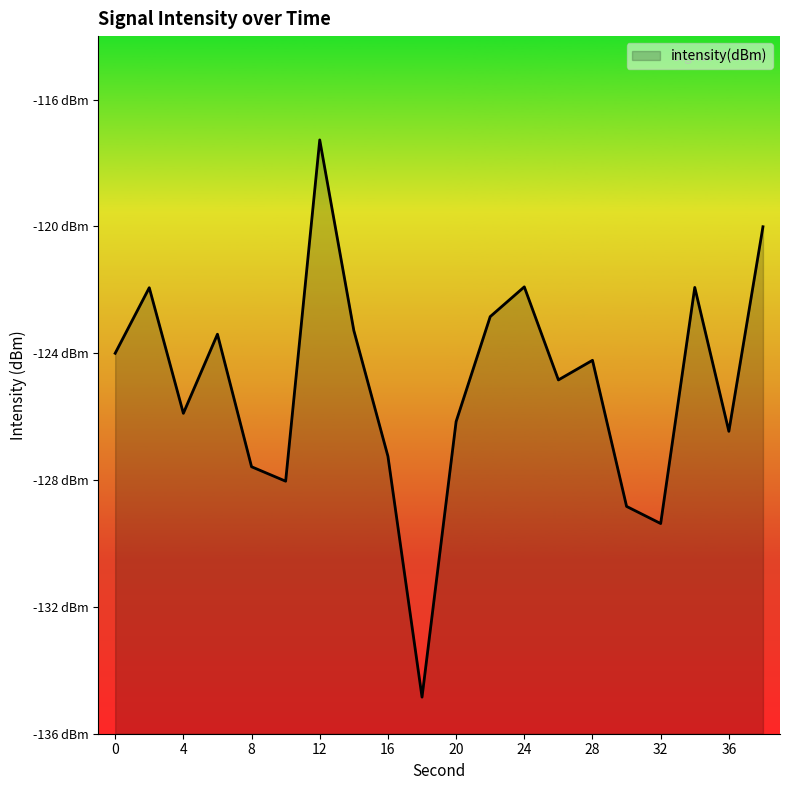

True or false: the data has more than 2 interior local peaks.

True